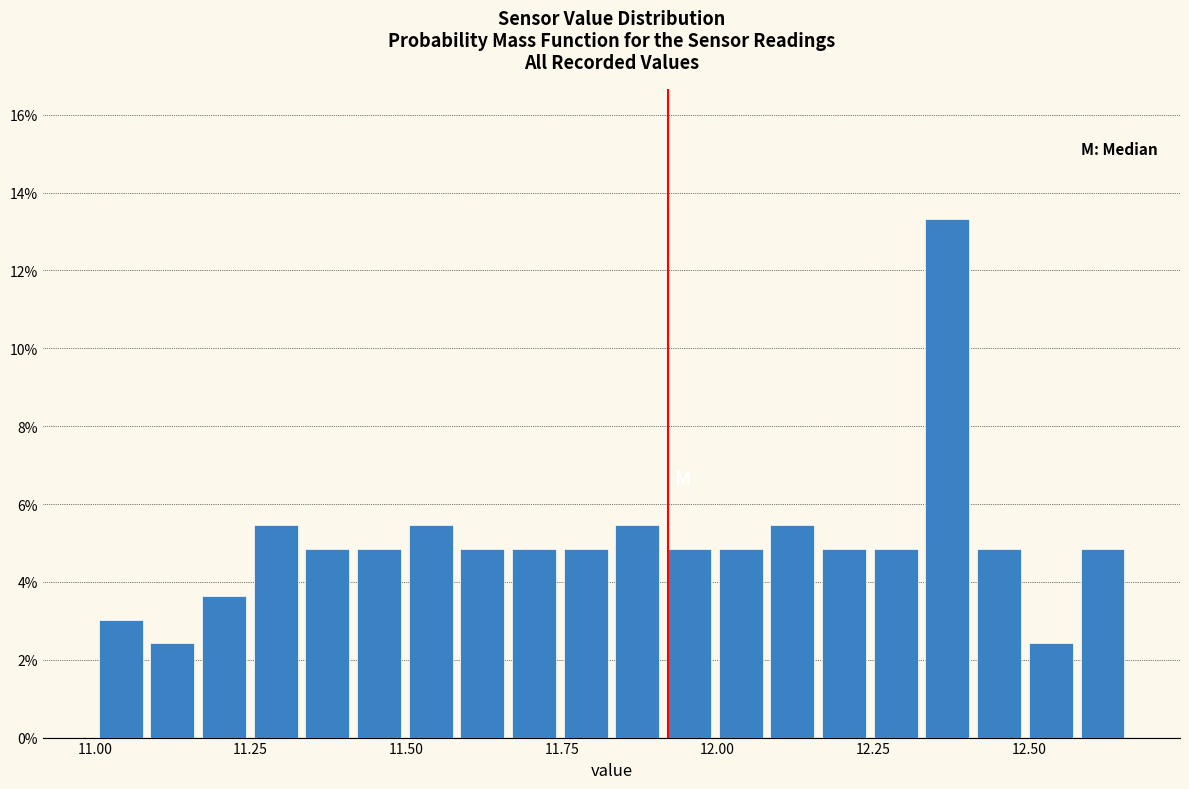

Around what value on the x-axis is the tallest bar? Give the approximate position of its centre, as read against the axis.

12.35